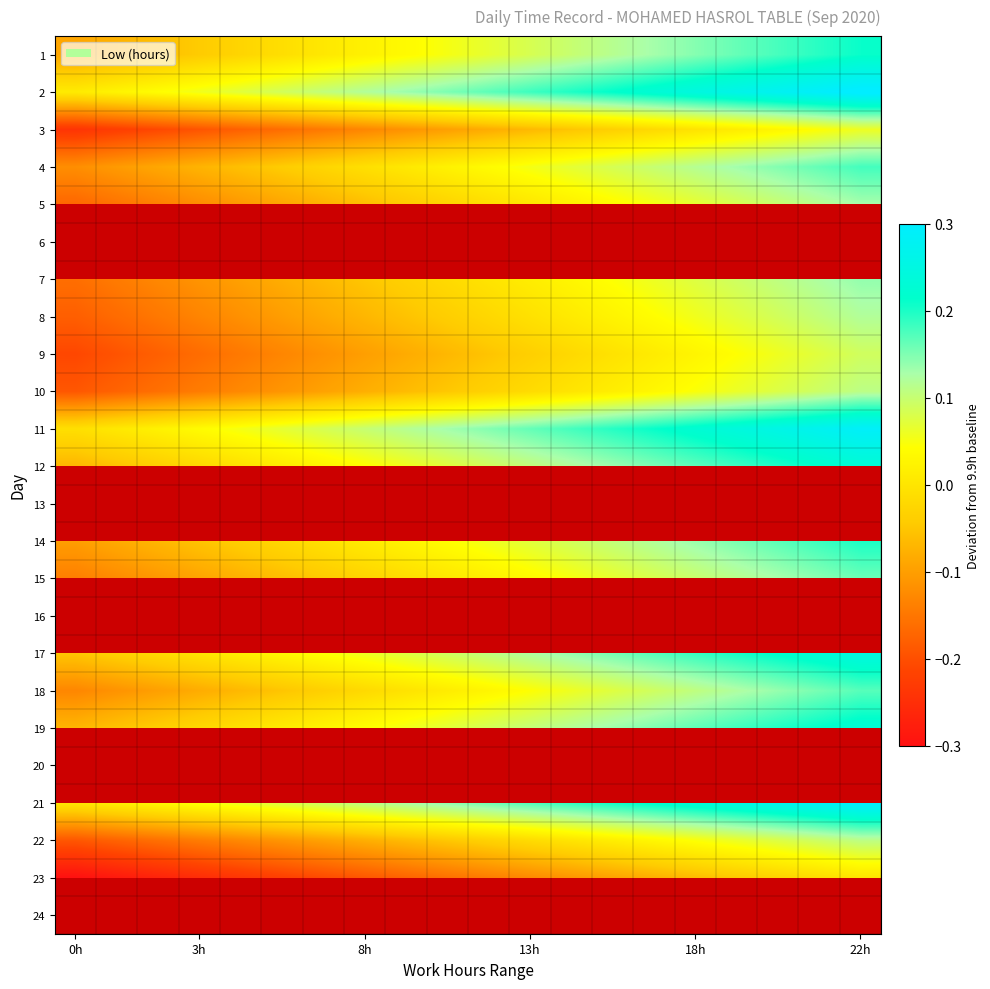

True or false: 10 has a value of -0.2 at 0h.

True